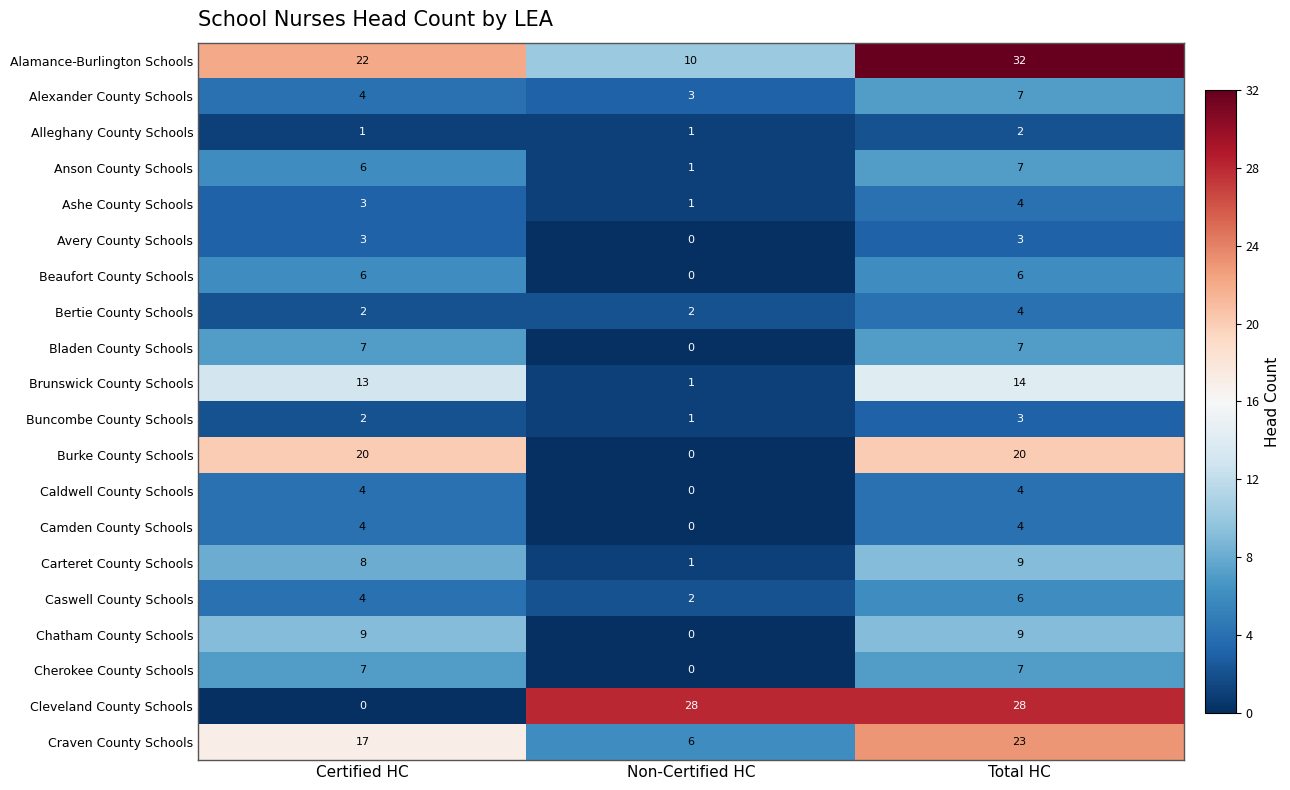

How many data points in Ashe County Schools are less than 3?

1